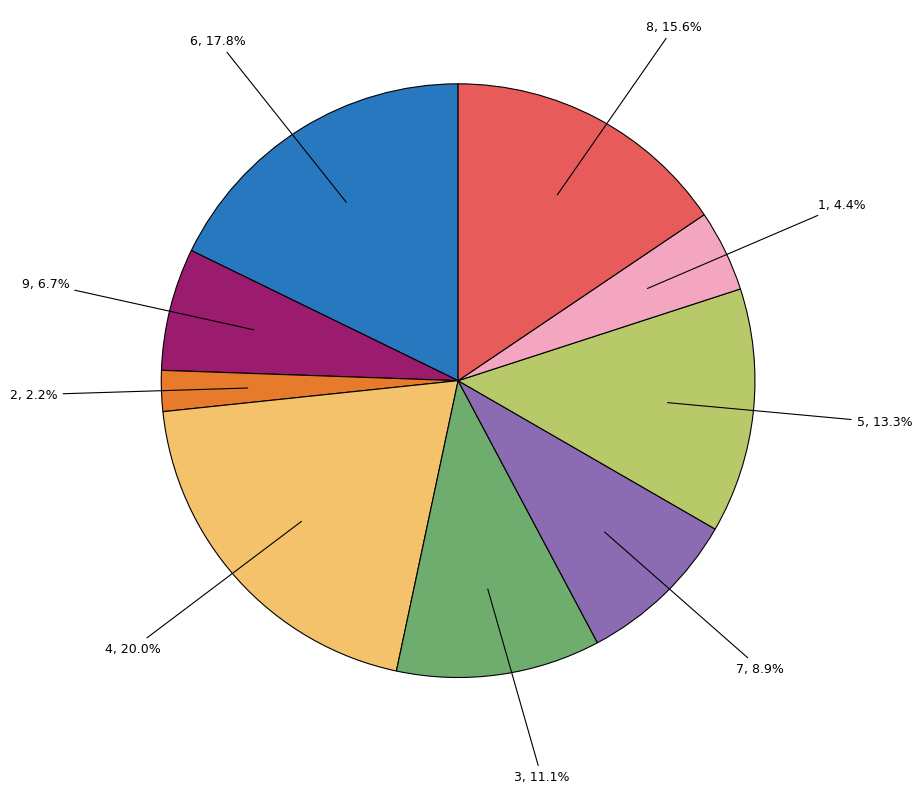

Is there a majority slice in this chart?

No